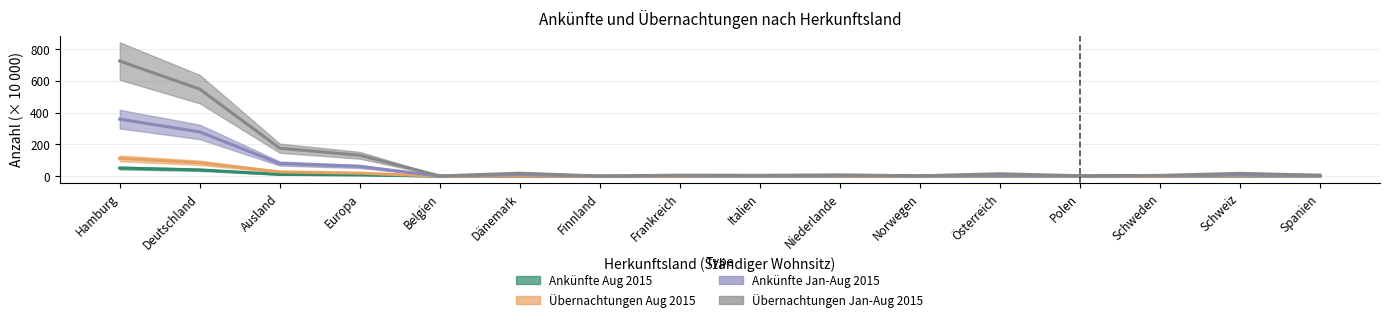

What is the difference between the maximum and second lowest values in the Ankünfte Jan-Aug 2015 series?

357.8